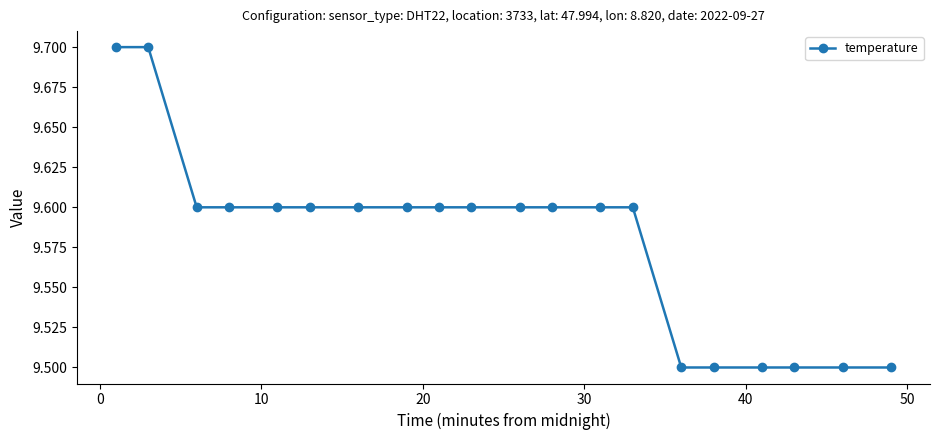

Reading left to right, extract all data points from this chart.

9.7	9.7	9.6	9.6	9.6	9.6	9.6	9.6	9.6	9.6	9.6	9.6	9.6	9.6	9.5	9.5	9.5	9.5	9.5	9.5